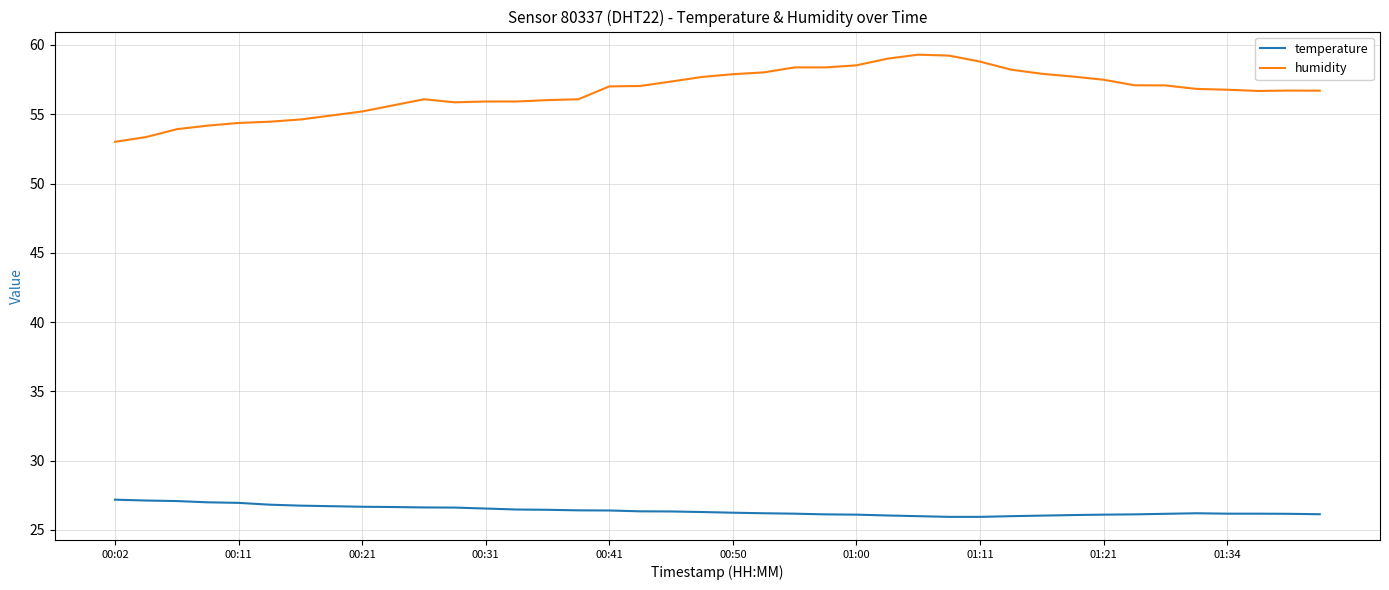

Which series has the largest total across all categories?

humidity